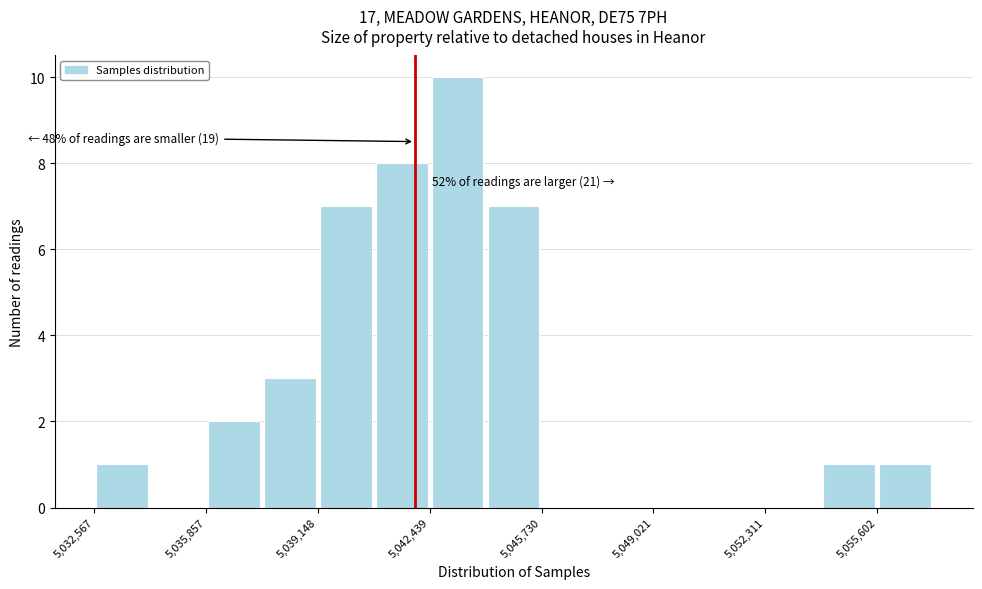

Around what value on the x-axis is the tallest bar? Give the approximate position of its centre, as read against the axis.

5043500